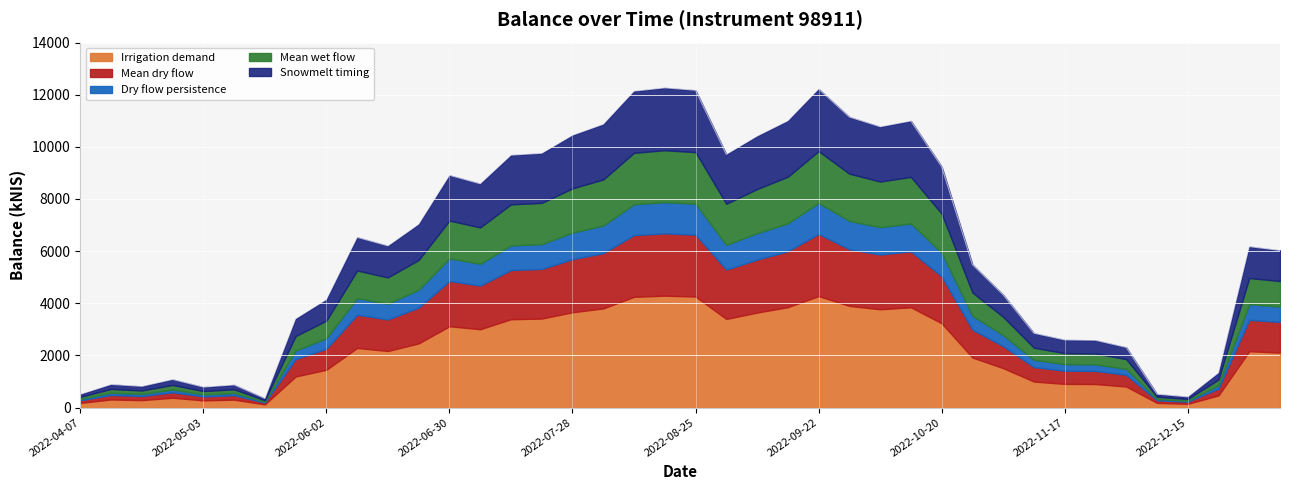

At which category does the chart reach its minimum across all series?

2022-05-19